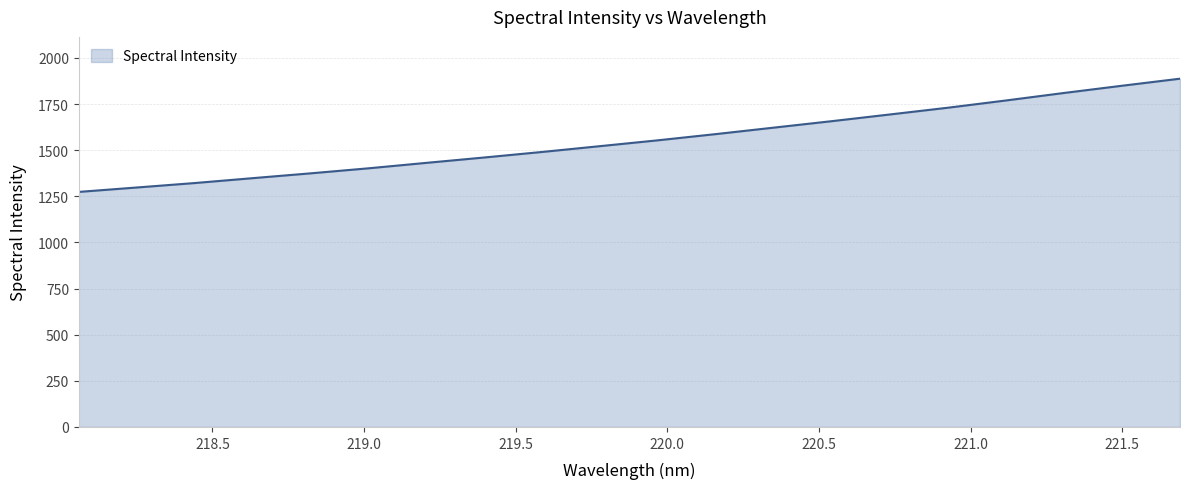

How many lines are shown in the chart?

1